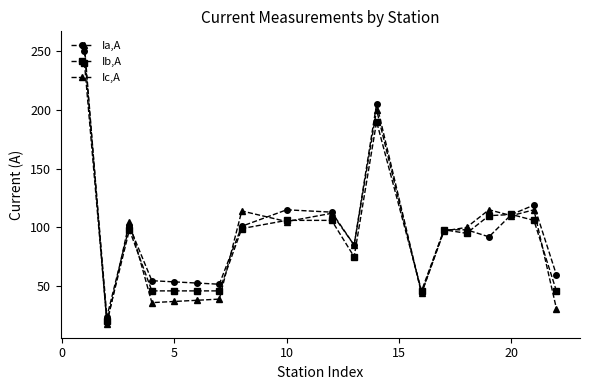

Rank the series by their maximum value, from lowest to highest.

Ib,А, Ia,А, Ic,А